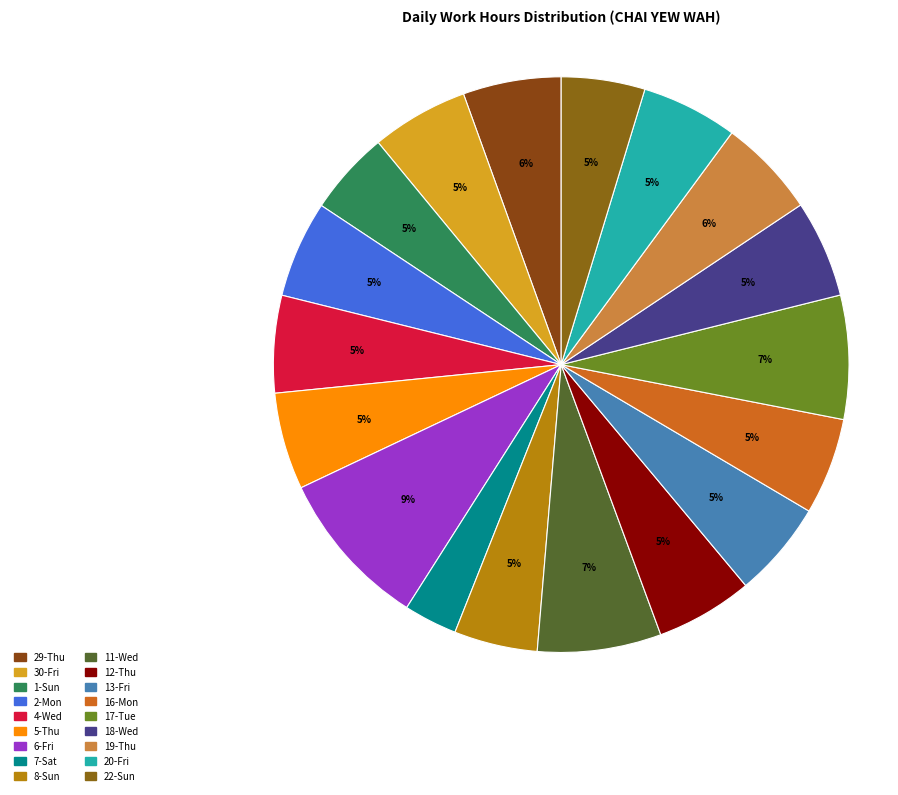

Combined, what portion of the pie is 7-Sat and 18-Wed?

8.5%